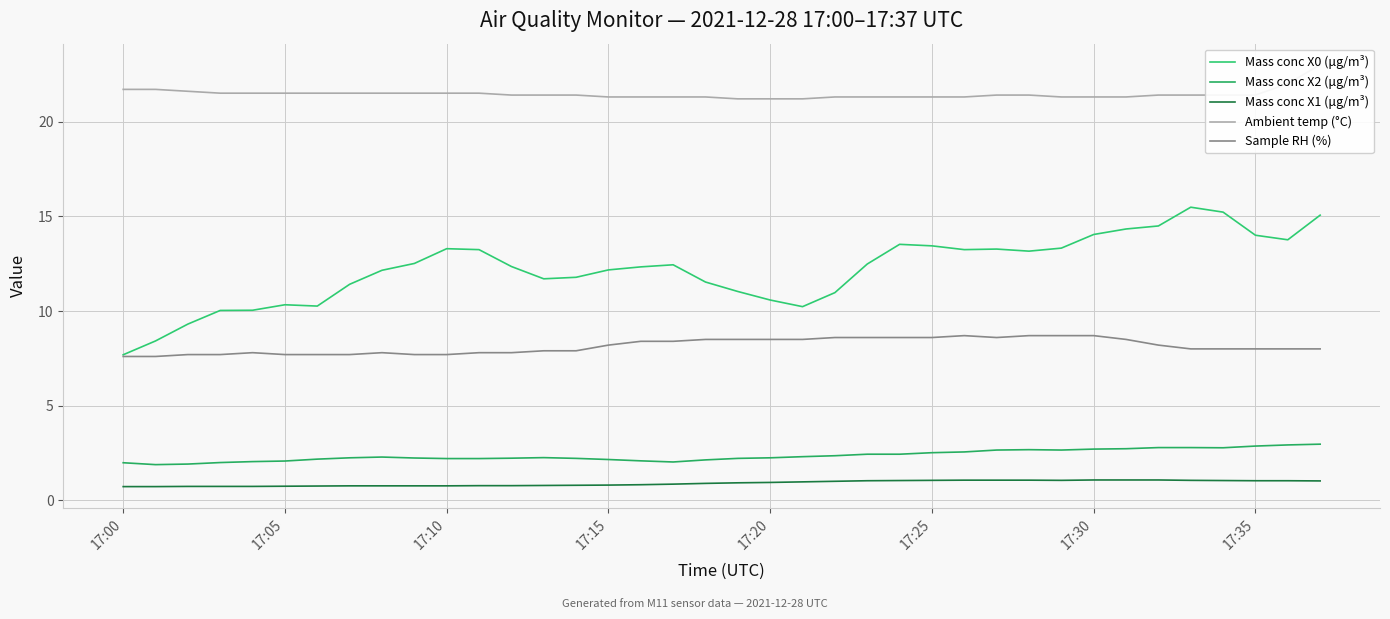

Between 17:15 and 17:35, which series saw the biggest shift?

Mass conc X0 (μg/m³)